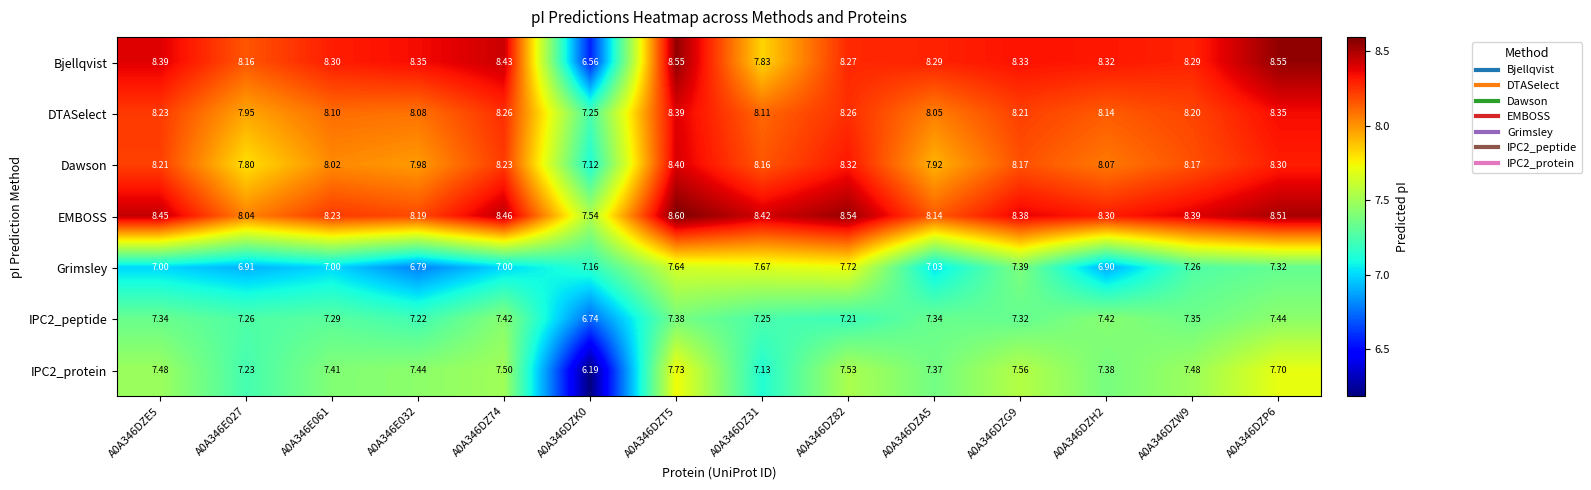

Which series has the largest total across all categories?

EMBOSS